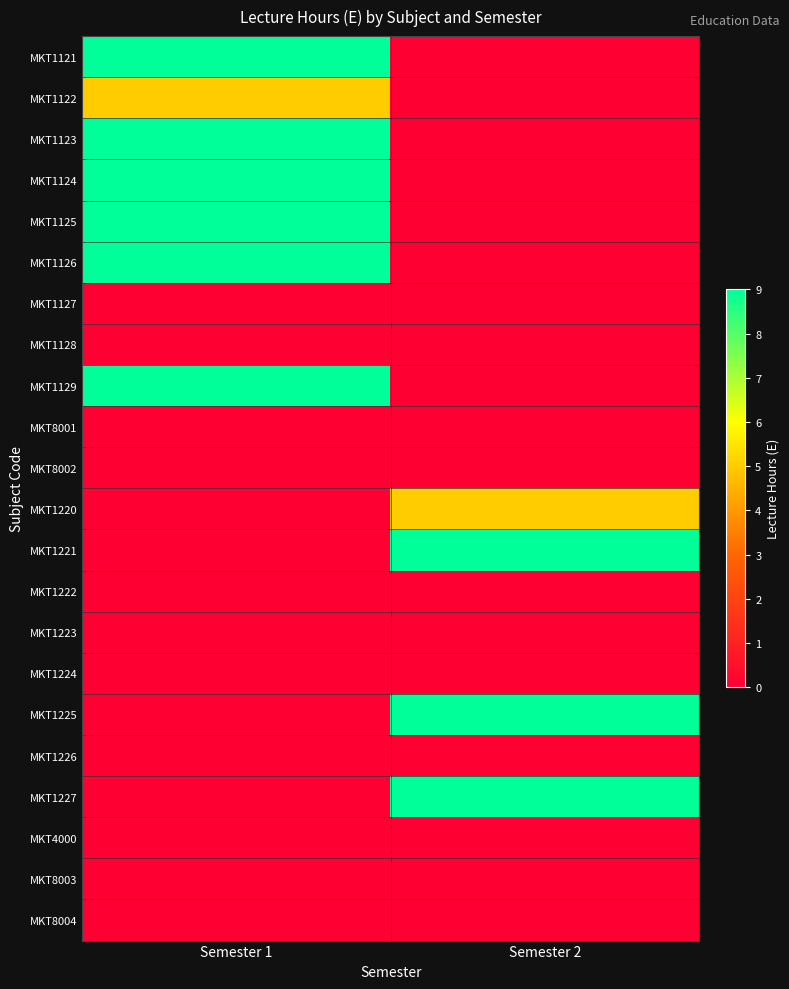

Between Semester 1 and Semester 2, which series saw the biggest shift?

MKT1121